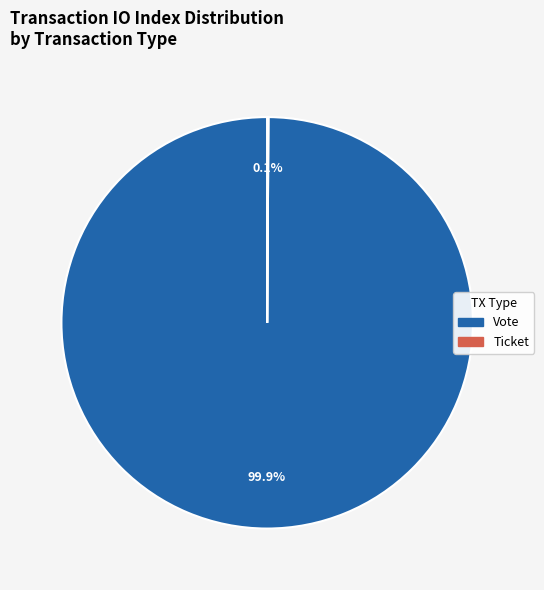

Which category has the biggest portion of the pie?

Vote